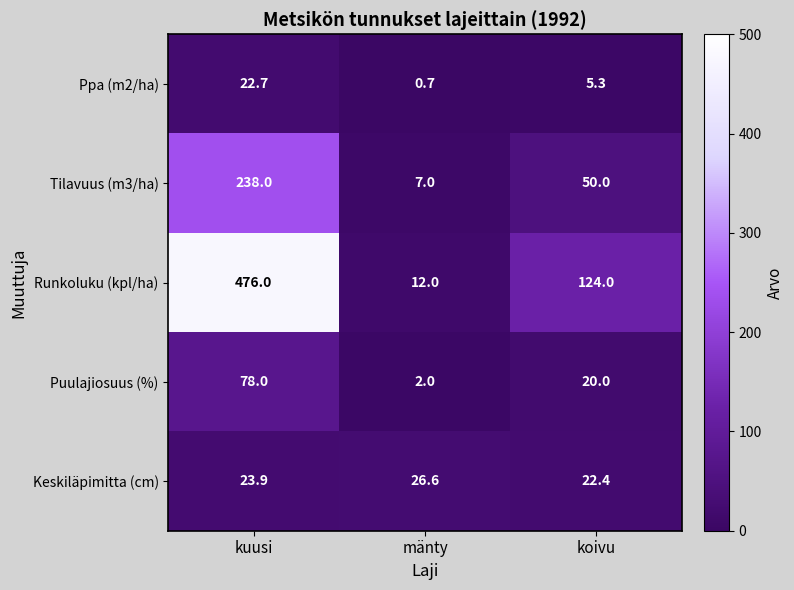

What is the sum of all Tilavuus (m3/ha) values?

295.0